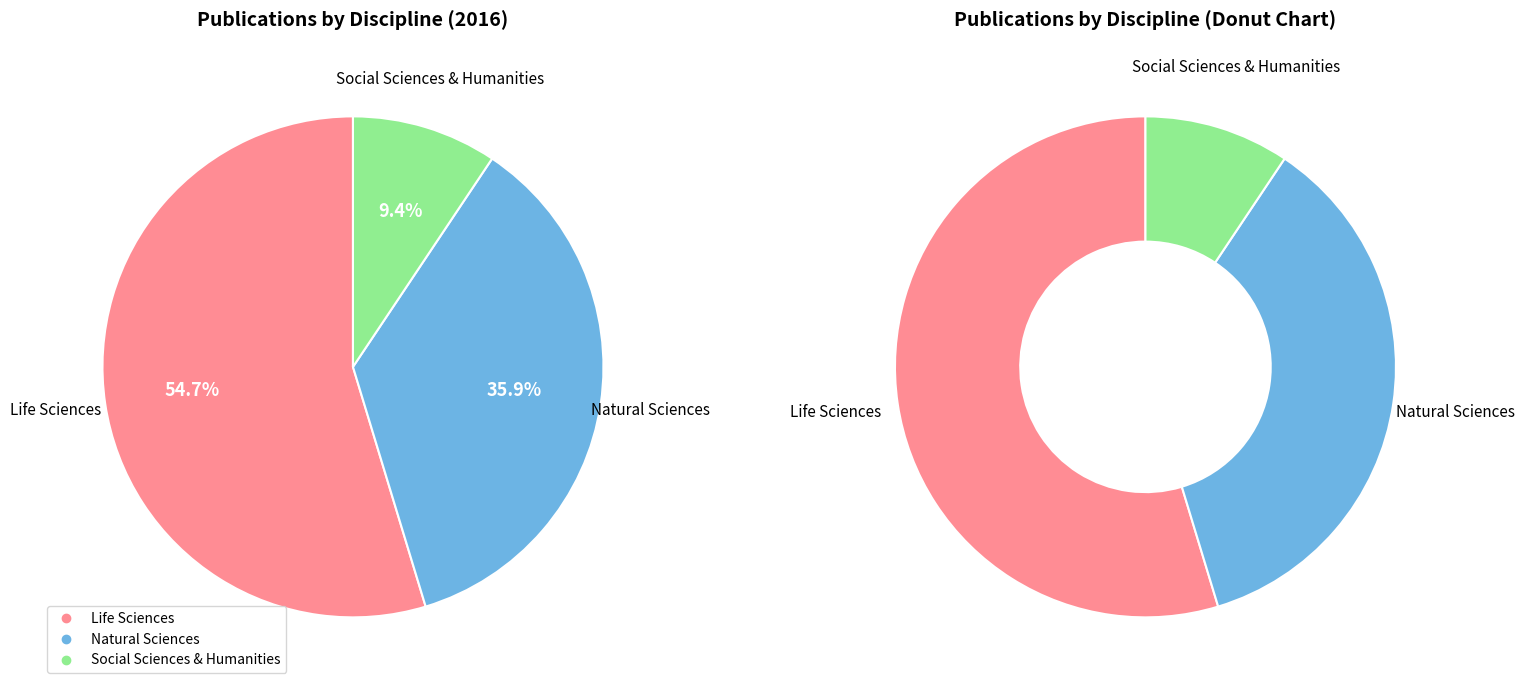

What portion of the pie excludes Life Sciences?

45.3%